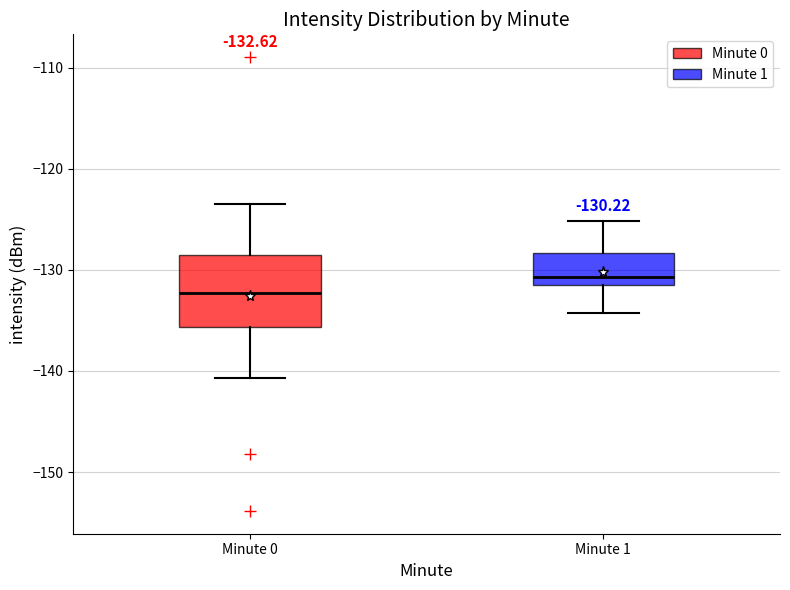

Which box is the tallest, from its lower edge to its upper edge?

Minute 0